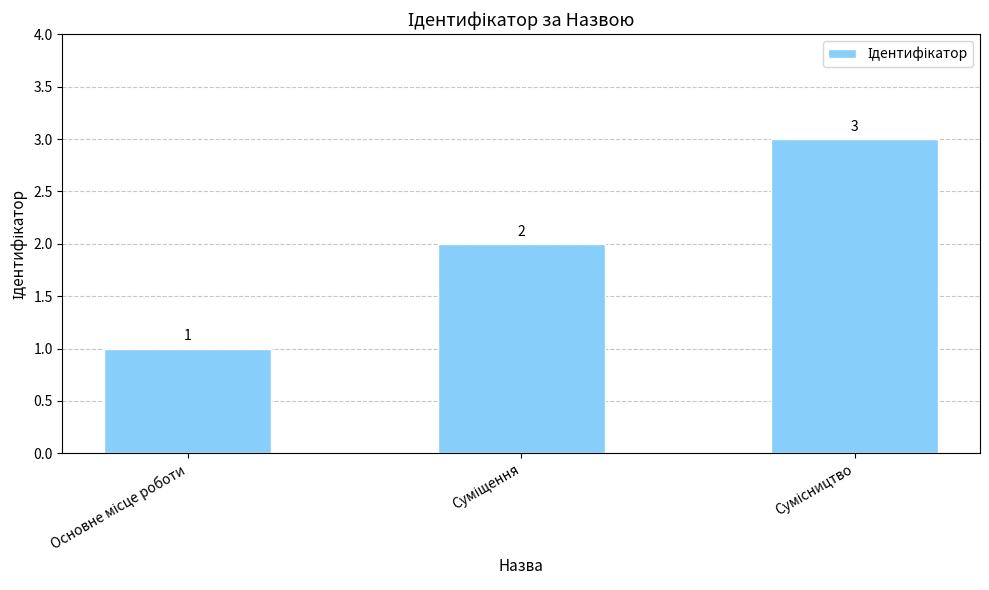

What is the average value?

2